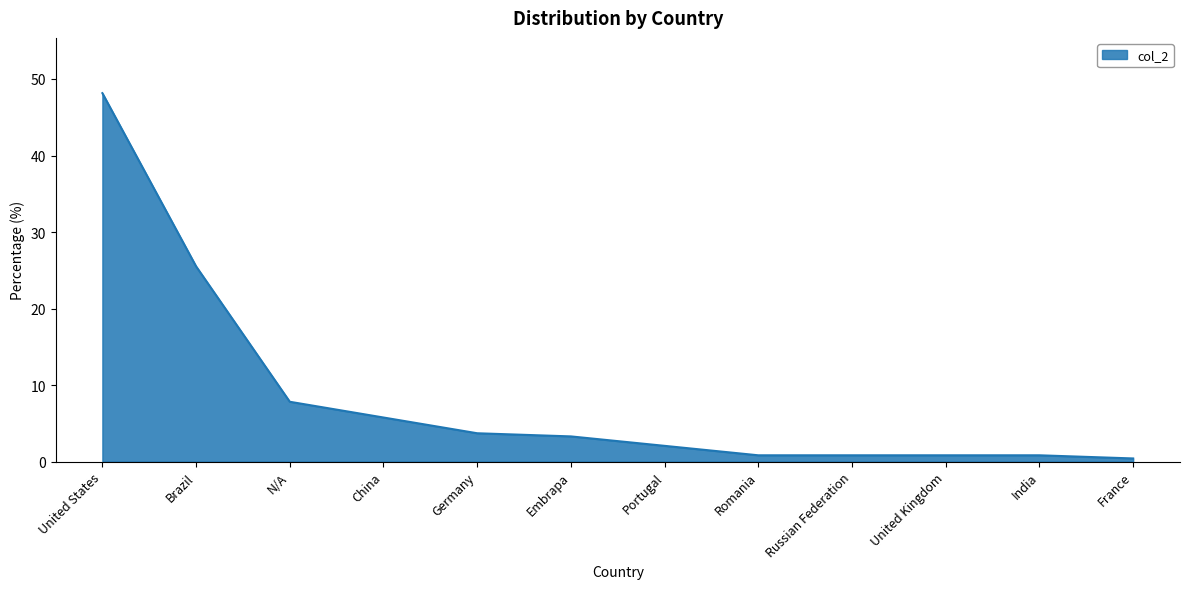

What is the sum of the values at Germany and India?

4.5